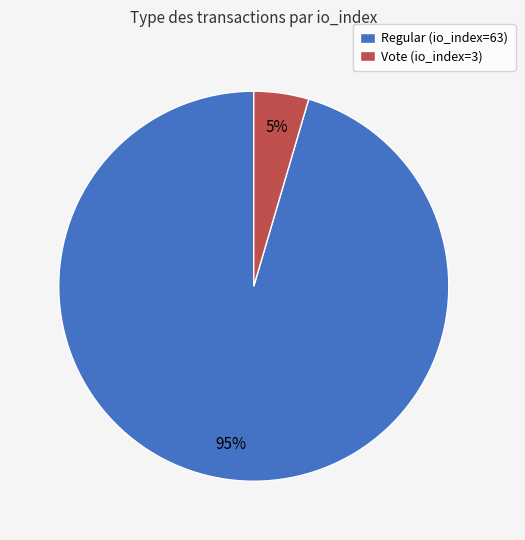

How many slices are in this pie chart?

2